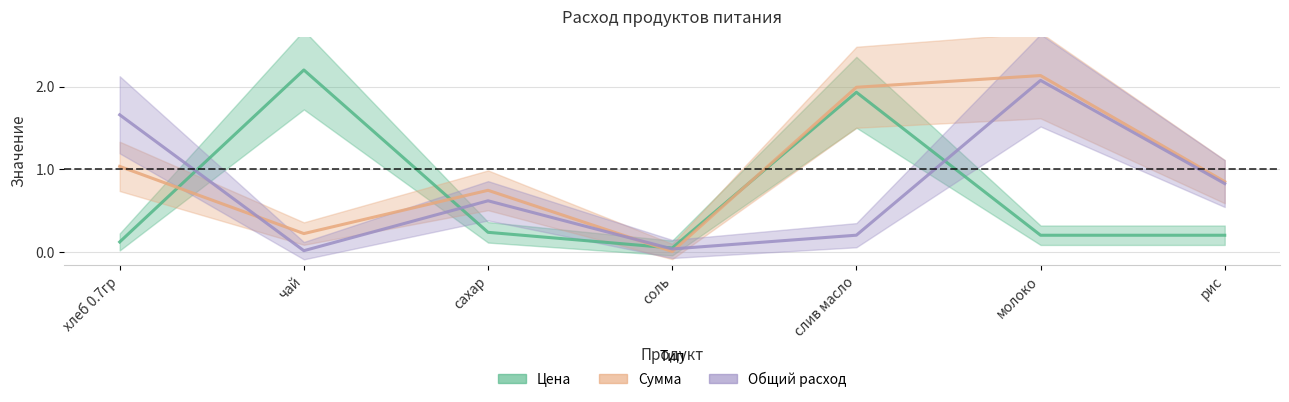

At молоко, list the series in order from smallest to largest.

Цена, Общий расход, Сумма